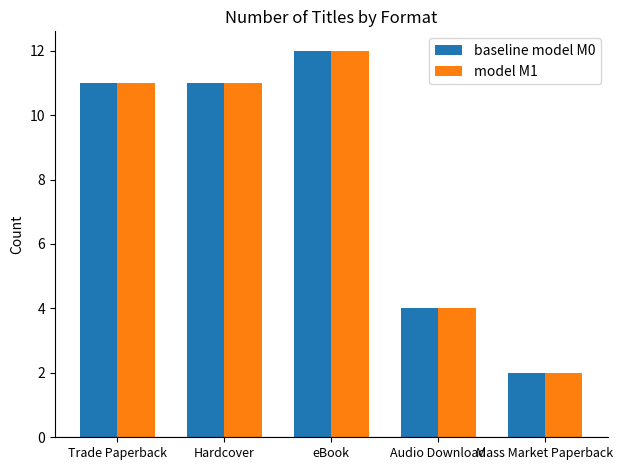

Where is baseline model M0 nearest to the value 7?

Audio Download